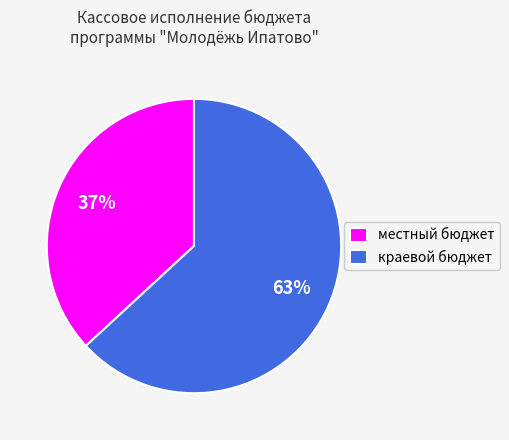

How many segments does this pie chart have?

2